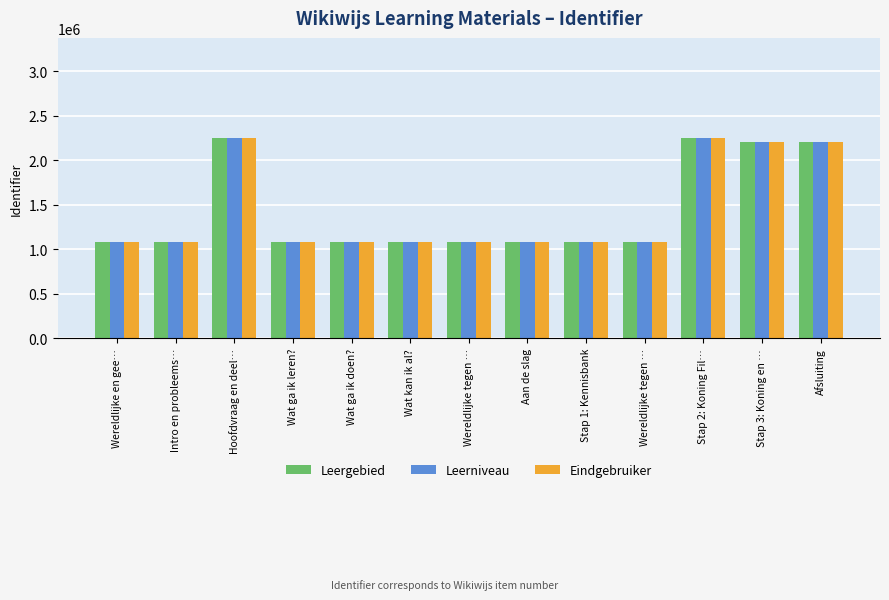

Count the number of data series in this chart.

3